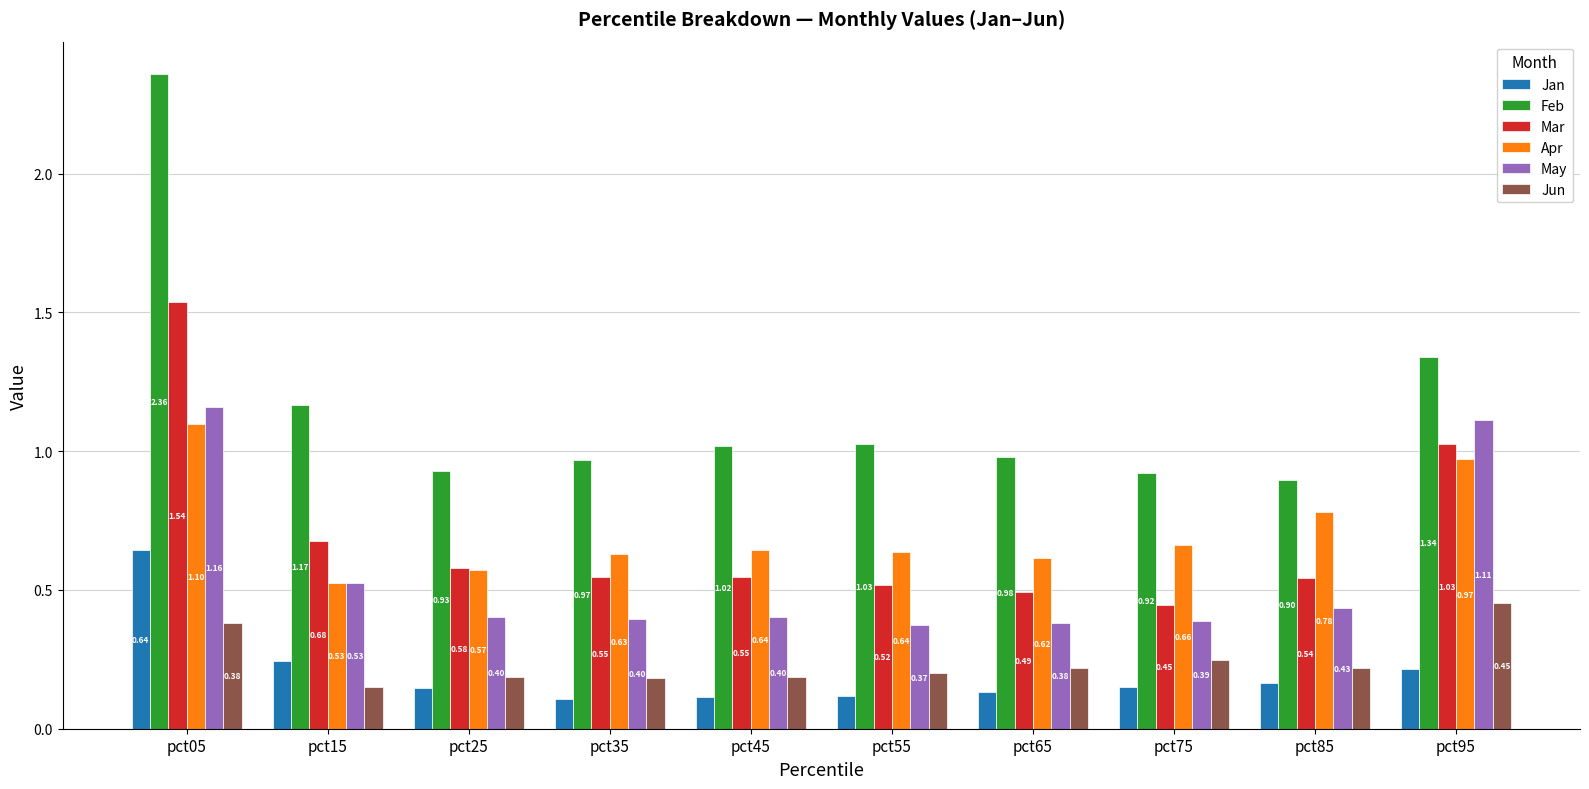

What is the sum of all May values?

5.6